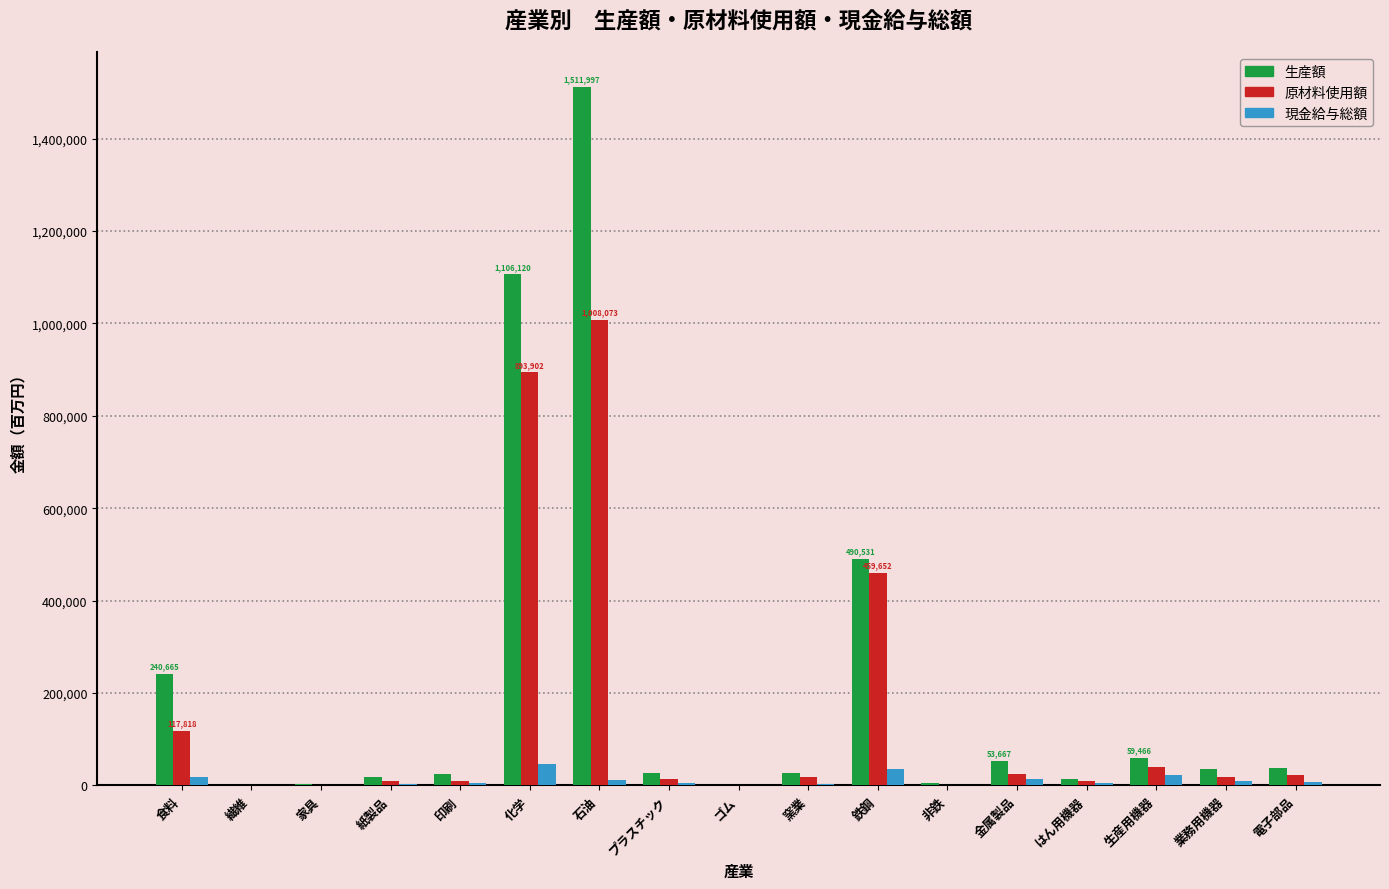

What is the maximum value for 原材料使用額?

1008073